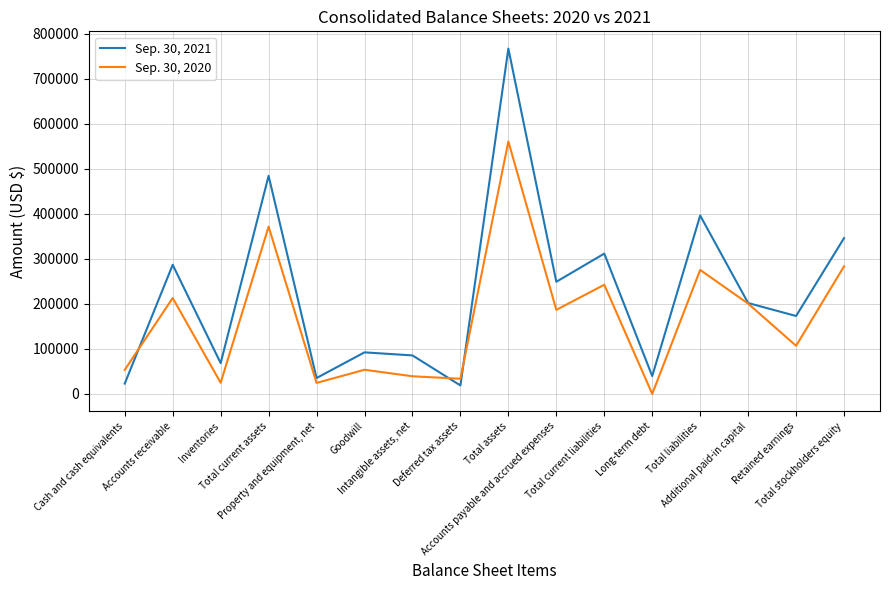

How many distinct data groups are displayed?

2